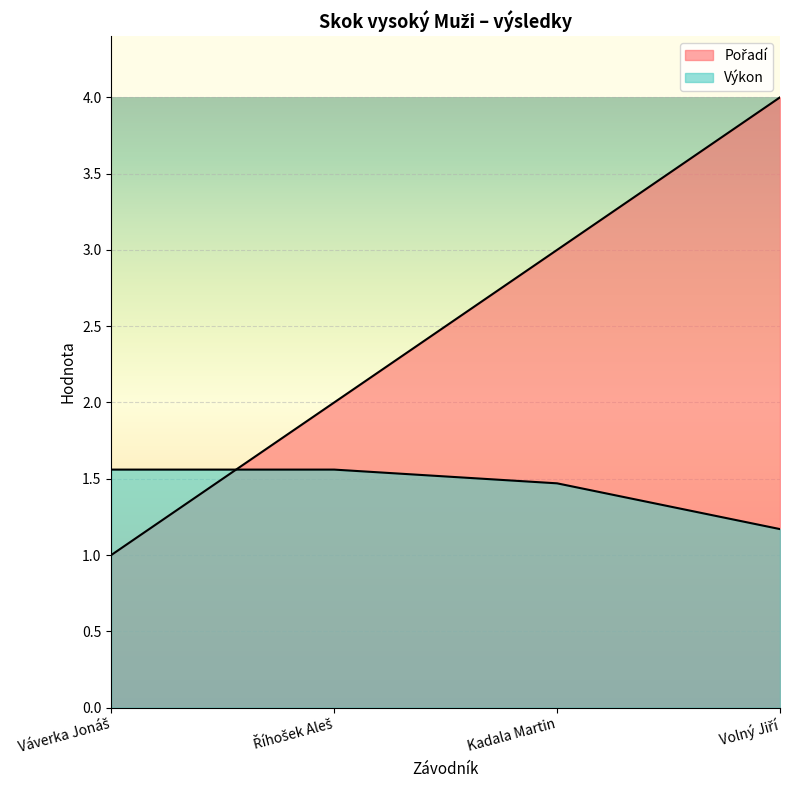

How many lines are shown in the chart?

2